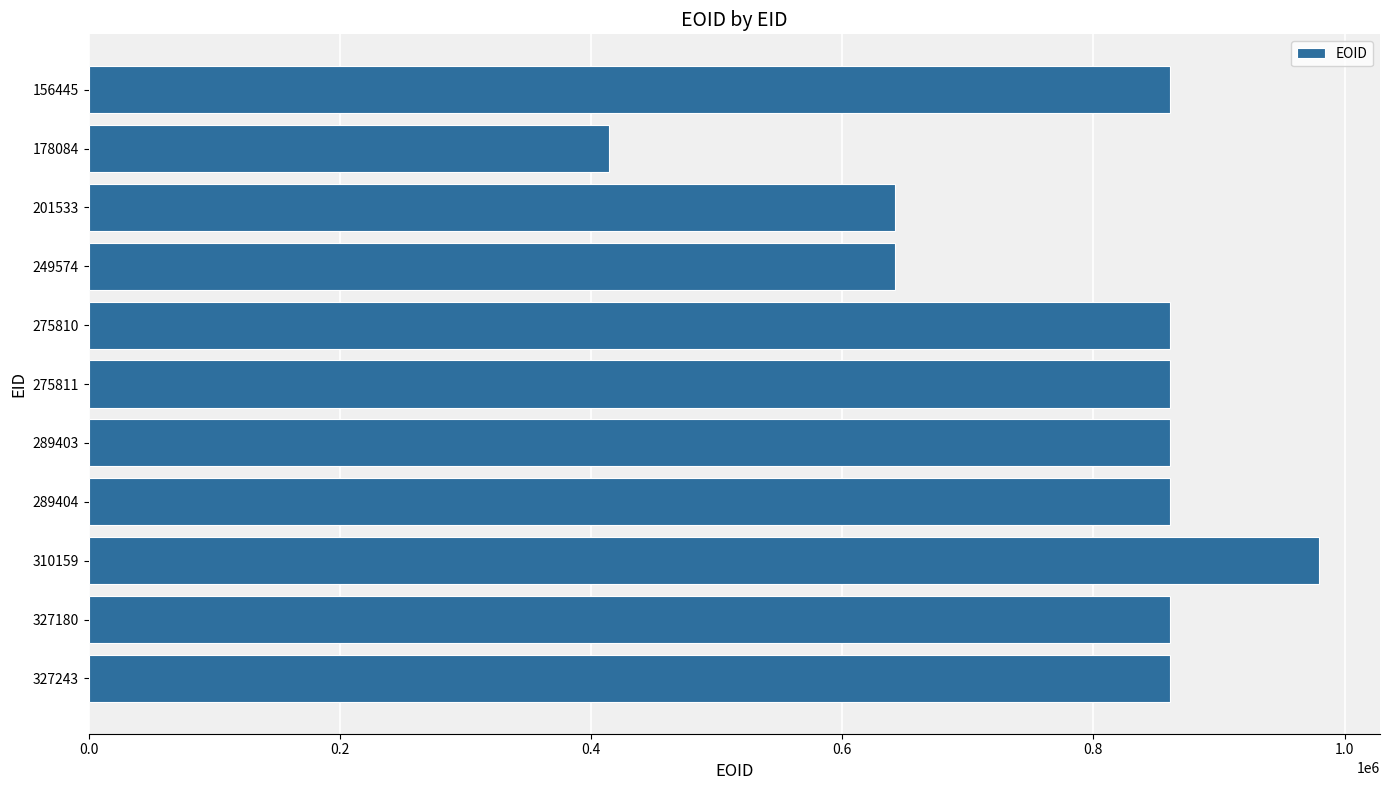

At which category does the chart reach its peak across all series?

310159